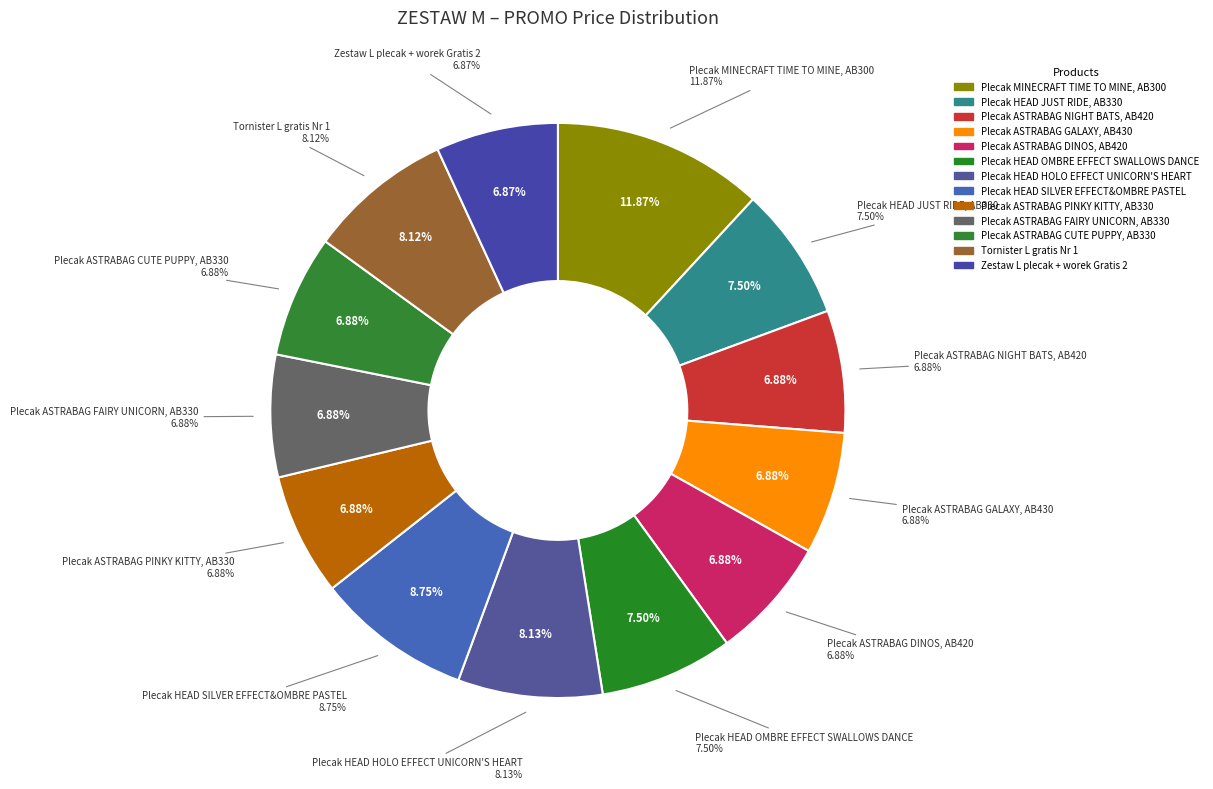

How many slices are in this pie chart?

13